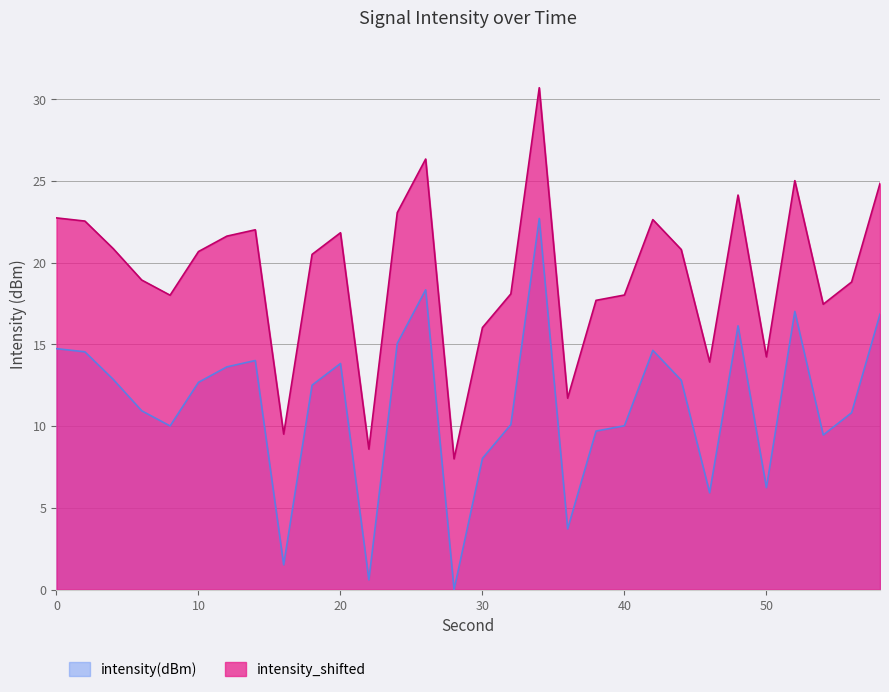

List the series in order of their overall mean, highest first.

intensity_shifted, intensity(dBm)